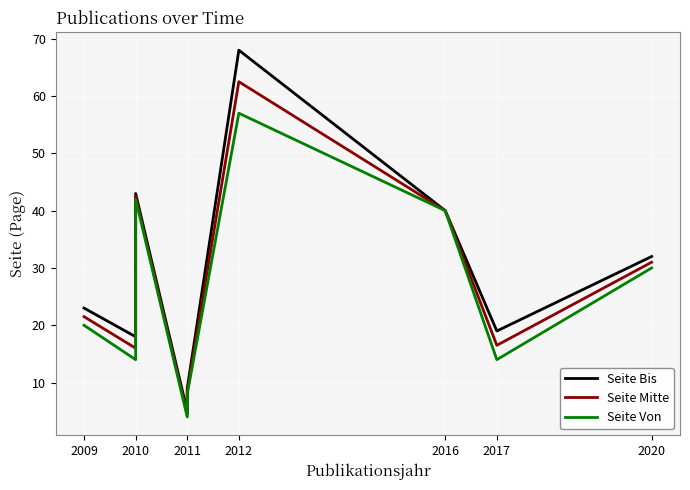

How many data points in Seite Bis are above 23?

4